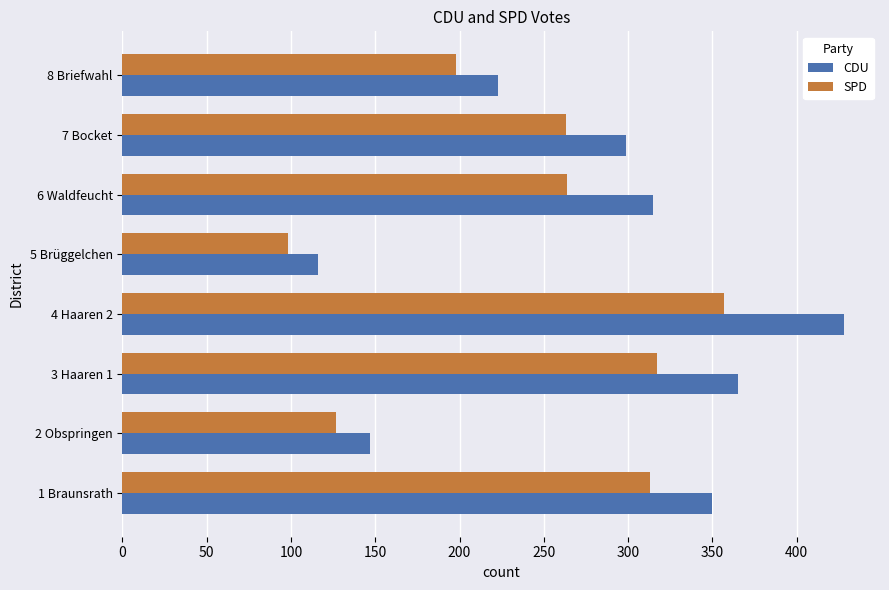

Which series has the largest total across all categories?

CDU